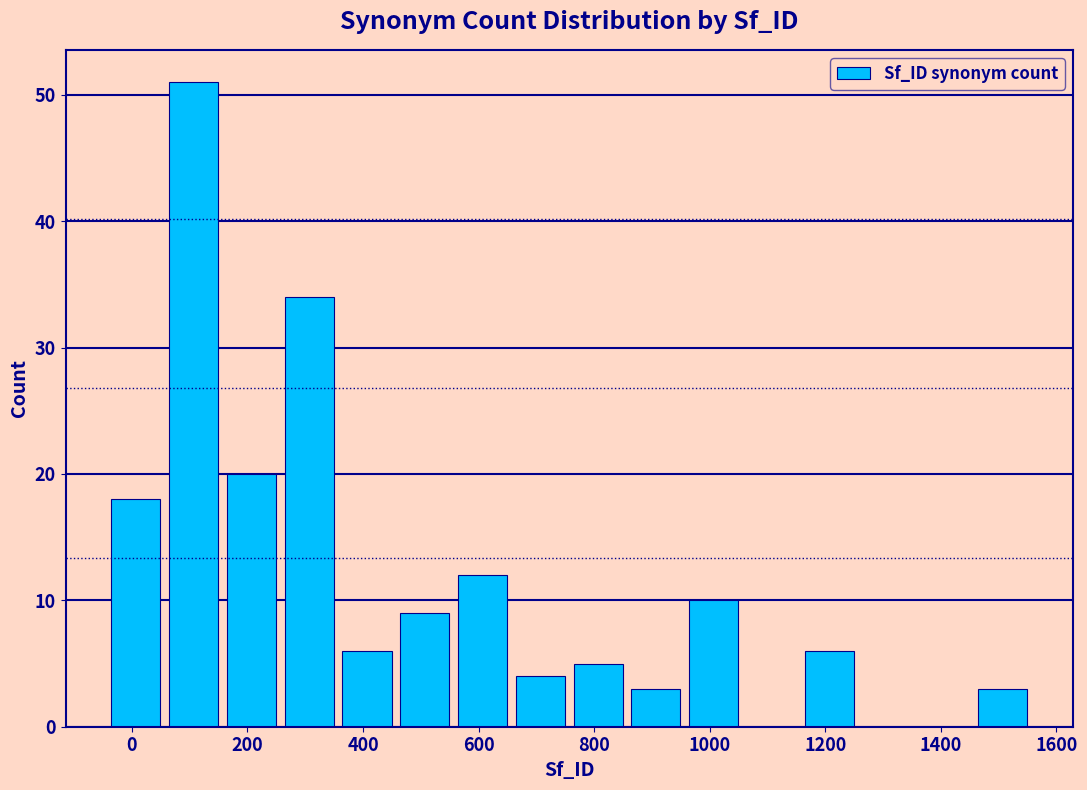

Reading left to right, list every bar in this chart as the range it spans on the x-axis followed by its height. Neither the bar edges nor the heights are printed on the chart, so give them approximately, as read against the axes.

-40 to 60: 18
60 to 160: 51
160 to 260: 20
260 to 360: 34
360 to 460: 6
460 to 560: 9
560 to 660: 12
660 to 760: 4
760 to 860: 5
860 to 960: 3
960 to 1060: 10
1060 to 1160: 0
1160 to 1260: 6
1260 to 1360: 0
1360 to 1460: 0
1460 to 1560: 3